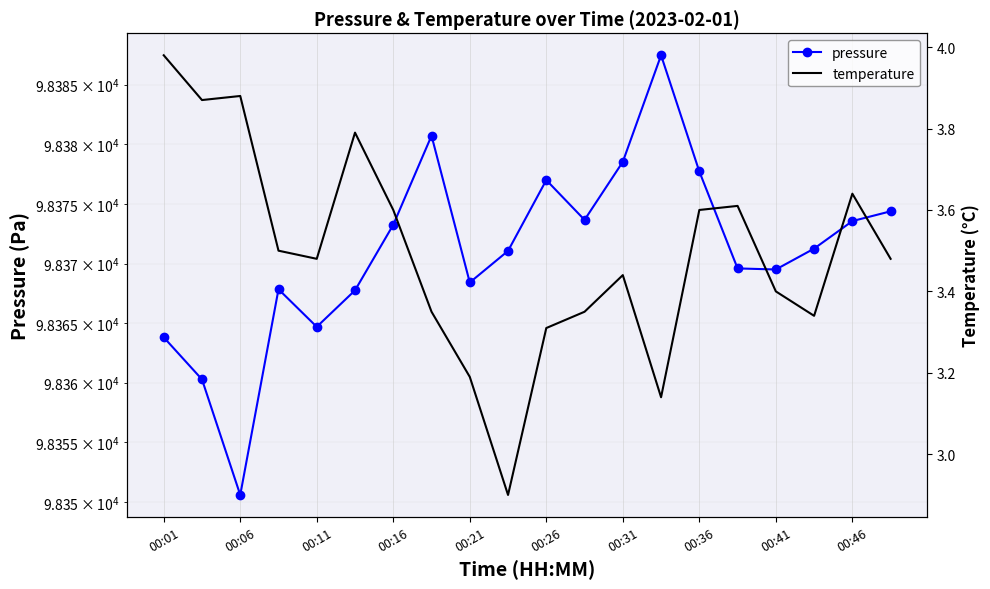

The value of temperature at 00:31 is 3.4. True or false?

True